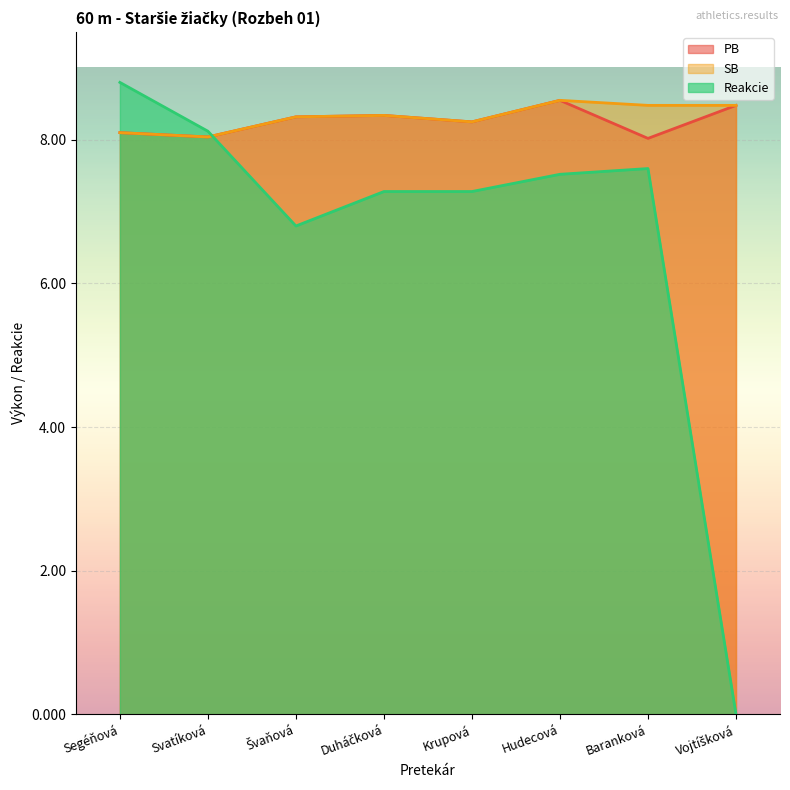

Between Hudecová and Baranková, which is larger?

Hudecová